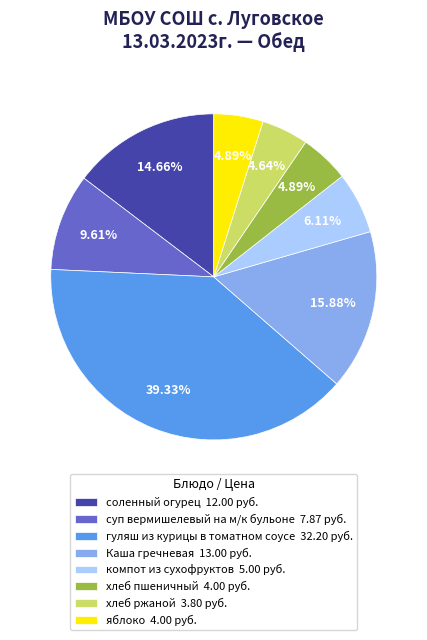

Is the sum of соленный огурец 12.00 руб. and компот из сухофруктов 5.00 руб. greater than half?

No